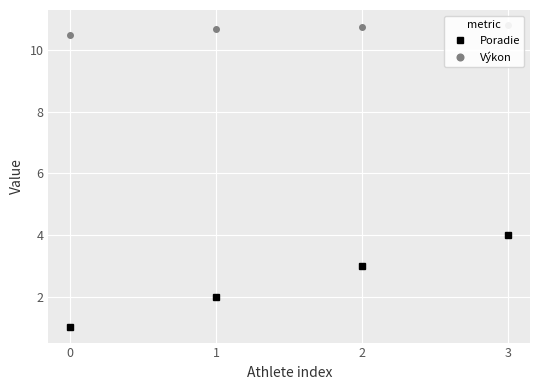

True or false: Poradie and Výkon intersect in this chart.

False